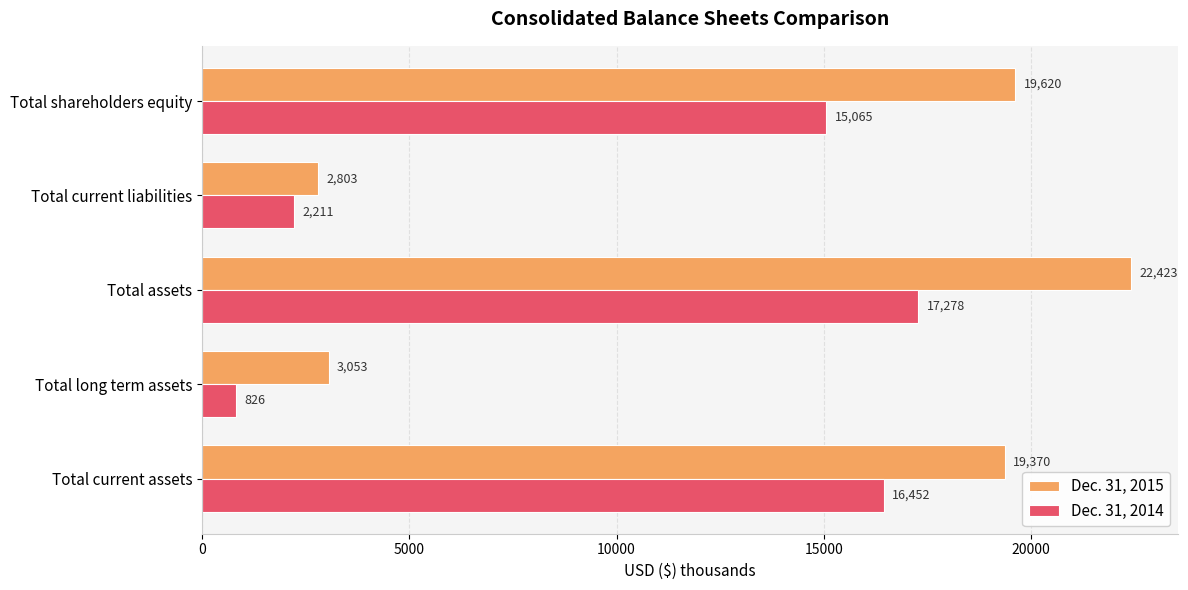

At which label is Dec. 31, 2014 closest to 9052?

Total shareholders equity